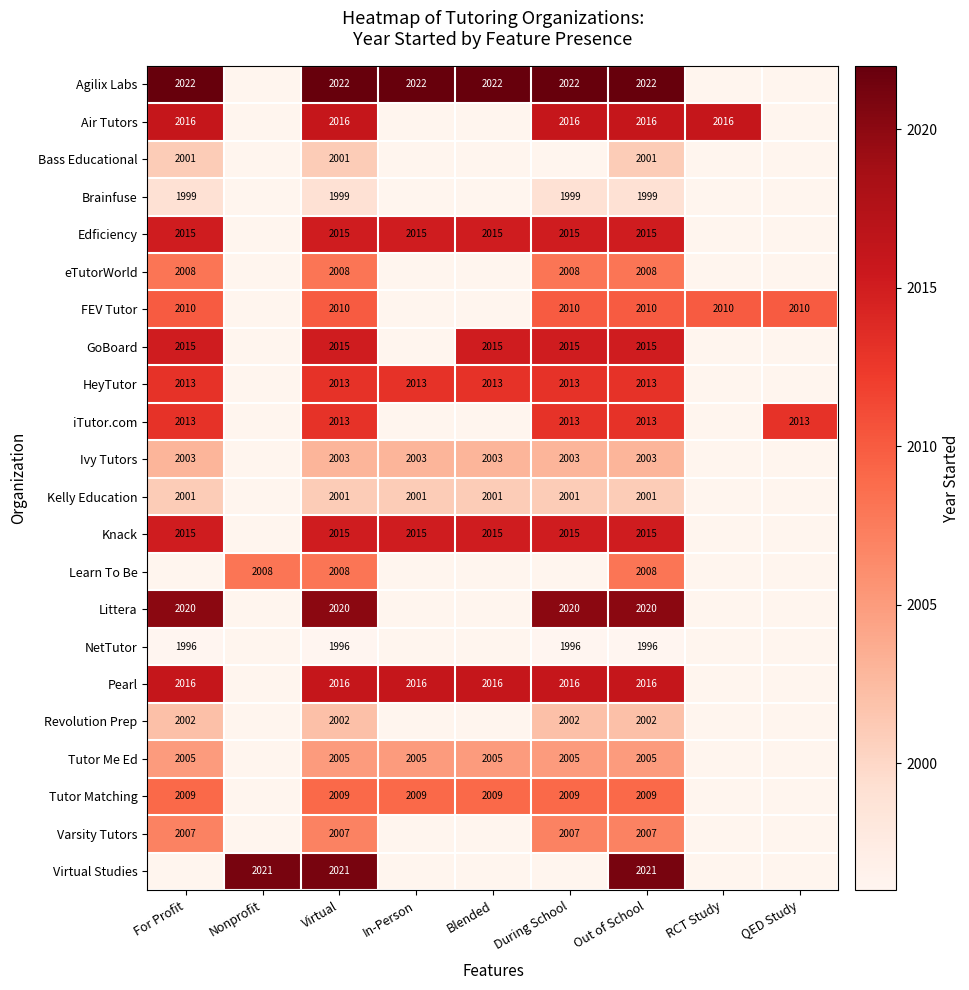

The value of Knack at For Profit is 2015. True or false?

True